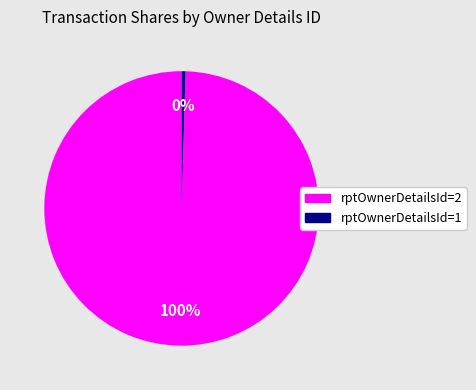

Is there any slice that represents more than half of the pie?

Yes